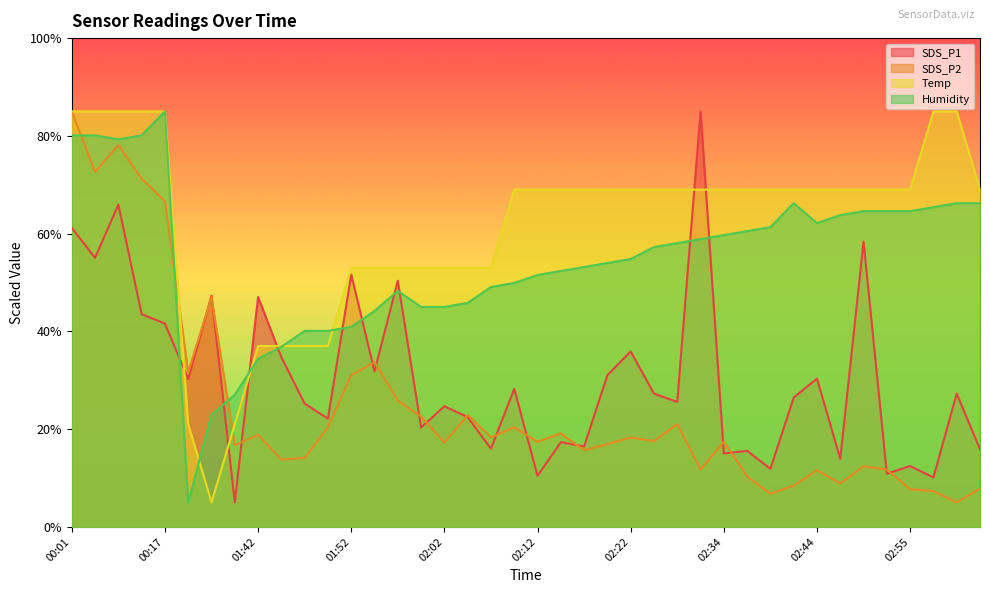

Which category has the highest value across all series?

02:31